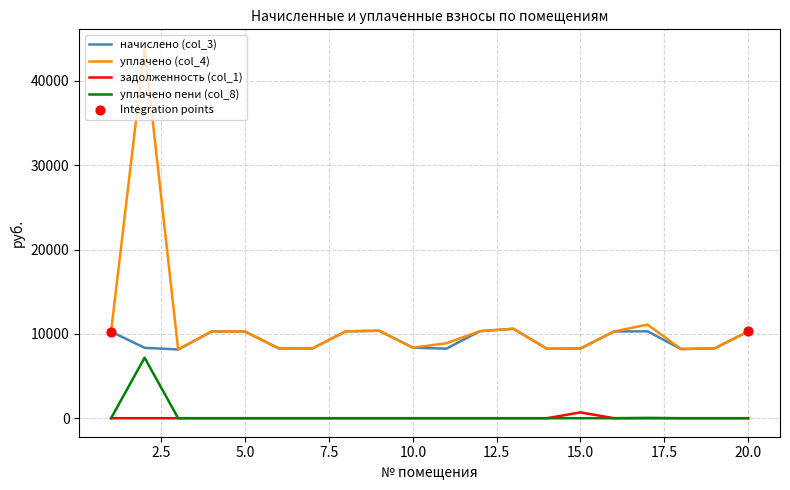

Which series has the largest range (max minus min)?

уплачено (col_4)